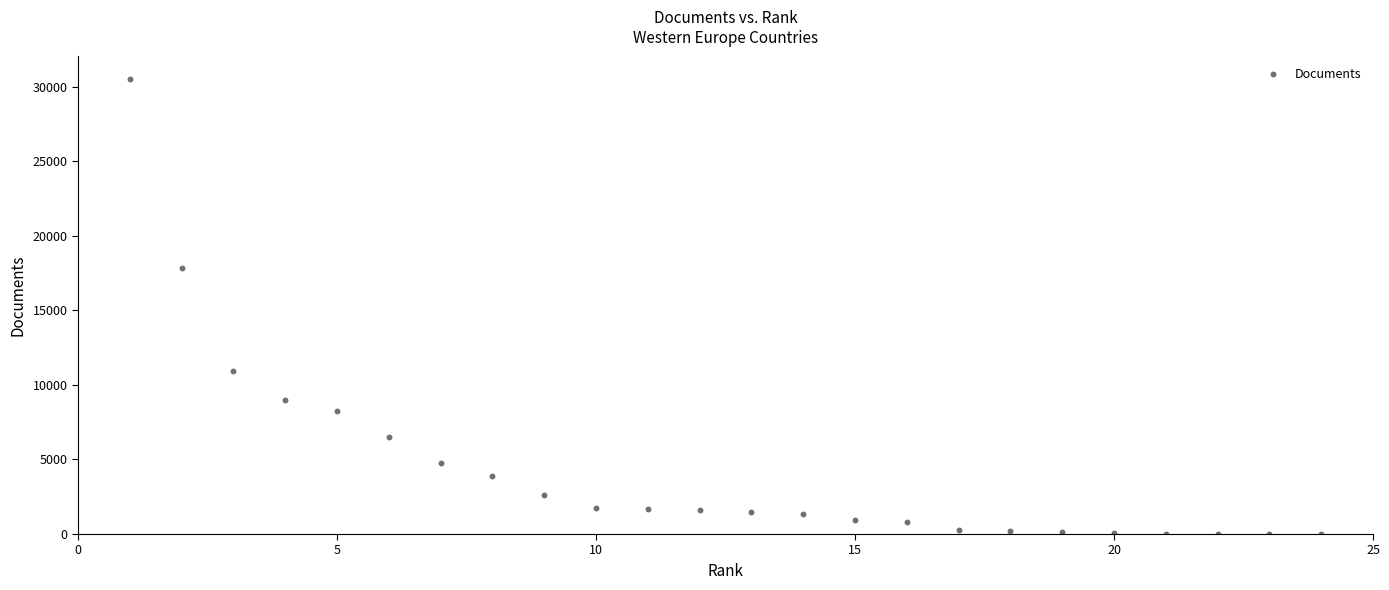

What is the range of X values (max minus min)?

23